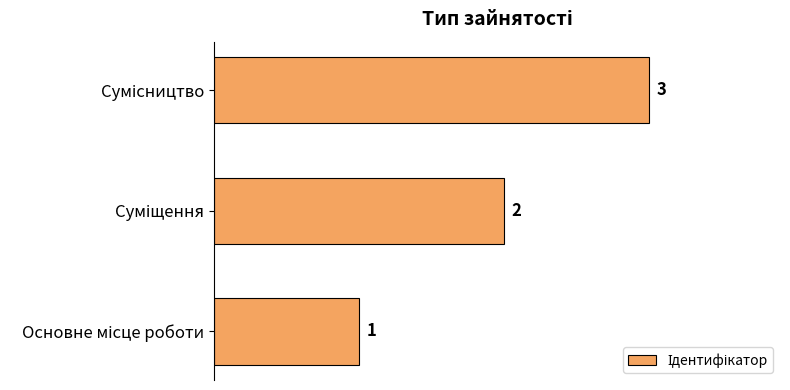

What is the sum of all values?

6